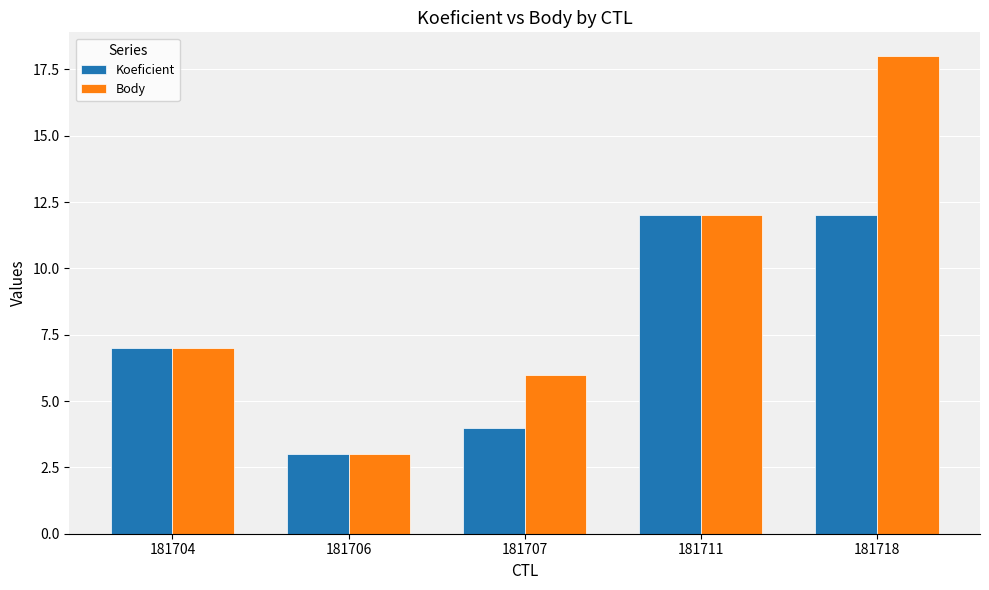

Read the Body value at 181707.

6